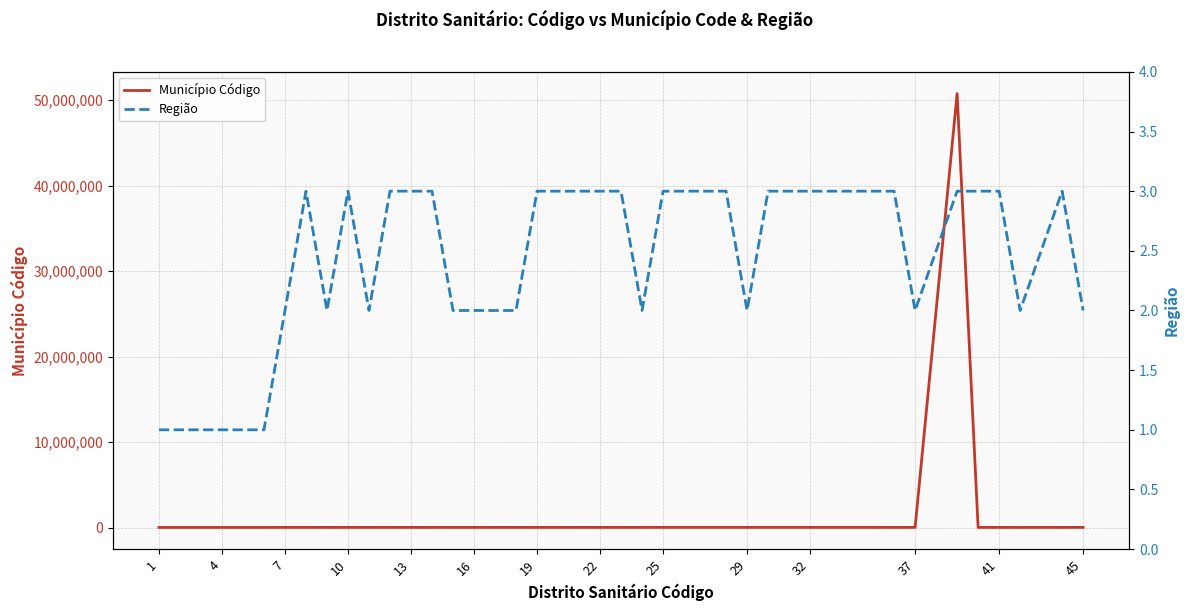

What is the highest value of the Município Código series?

50751530